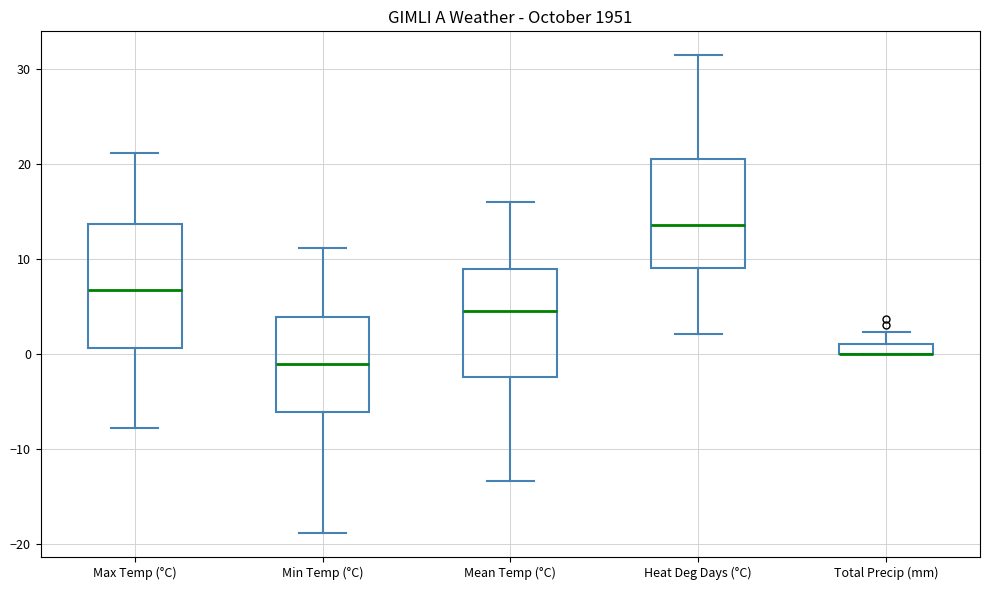

Which box is the tallest, from its lower edge to its upper edge?

Max Temp (°C)